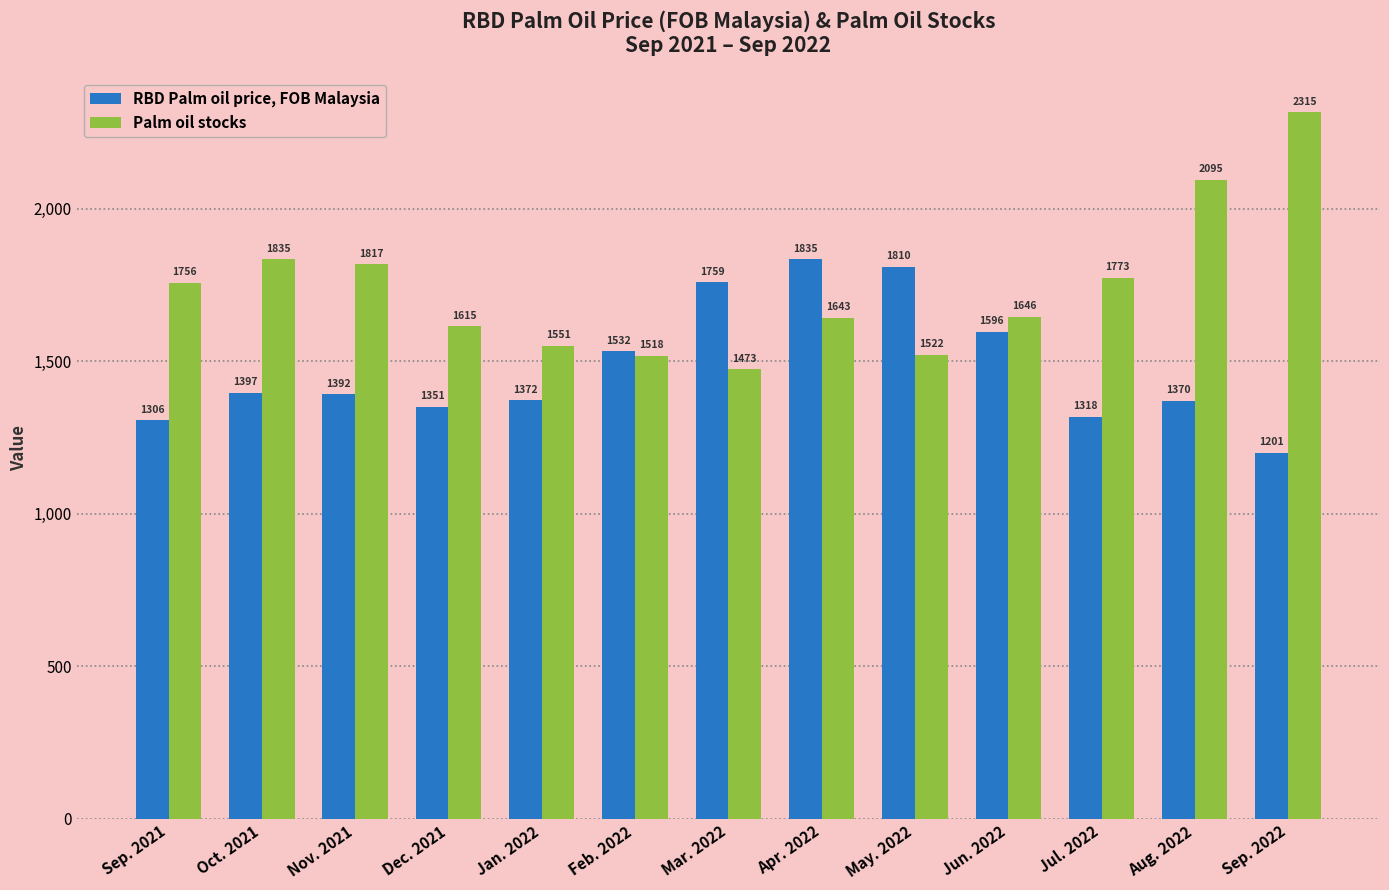

Which series changed the most between Dec. 2021 and Jul. 2022?

Palm oil stocks